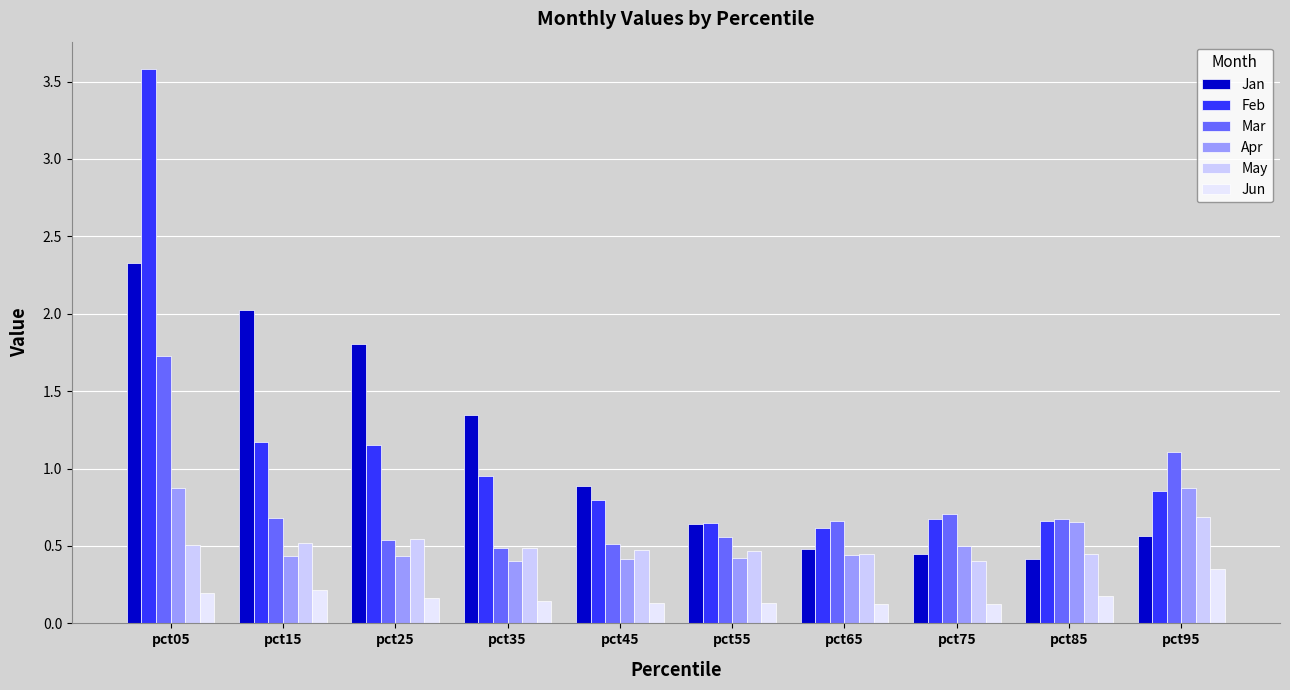

What is the total value across all series at pct25?

4.6